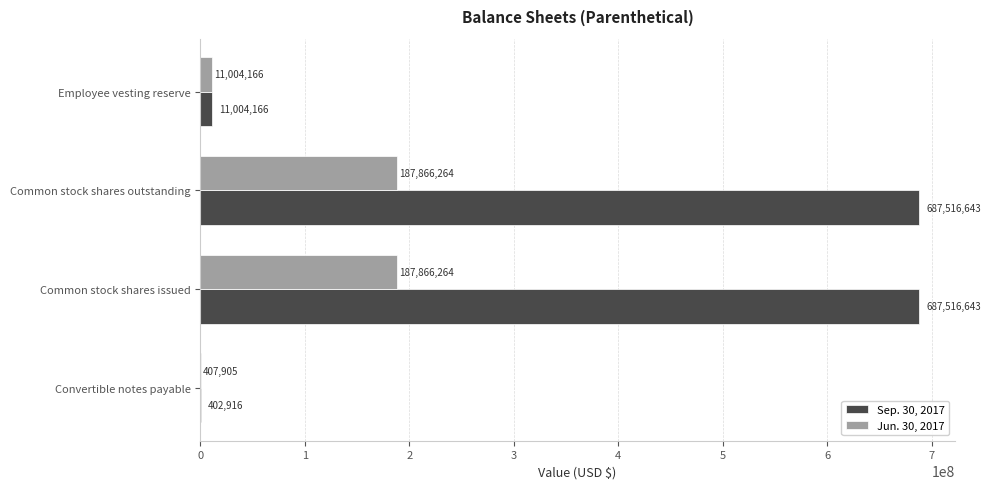

Is the value of Sep. 30, 2017 at Convertible notes payable greater than the value of Jun. 30, 2017 at Common stock shares outstanding?

No